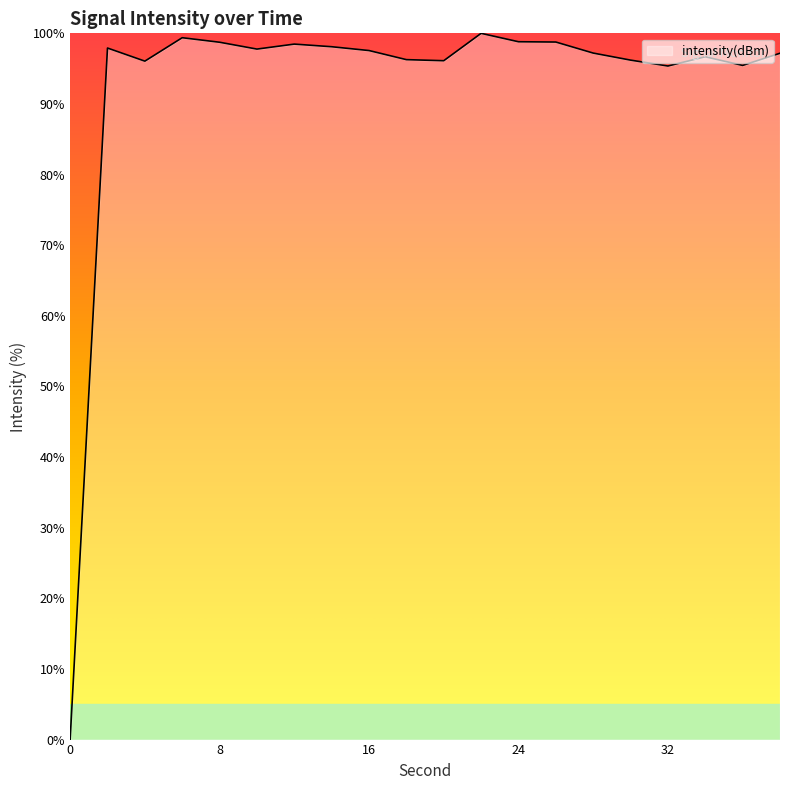

What is the greatest value displayed?

100.0